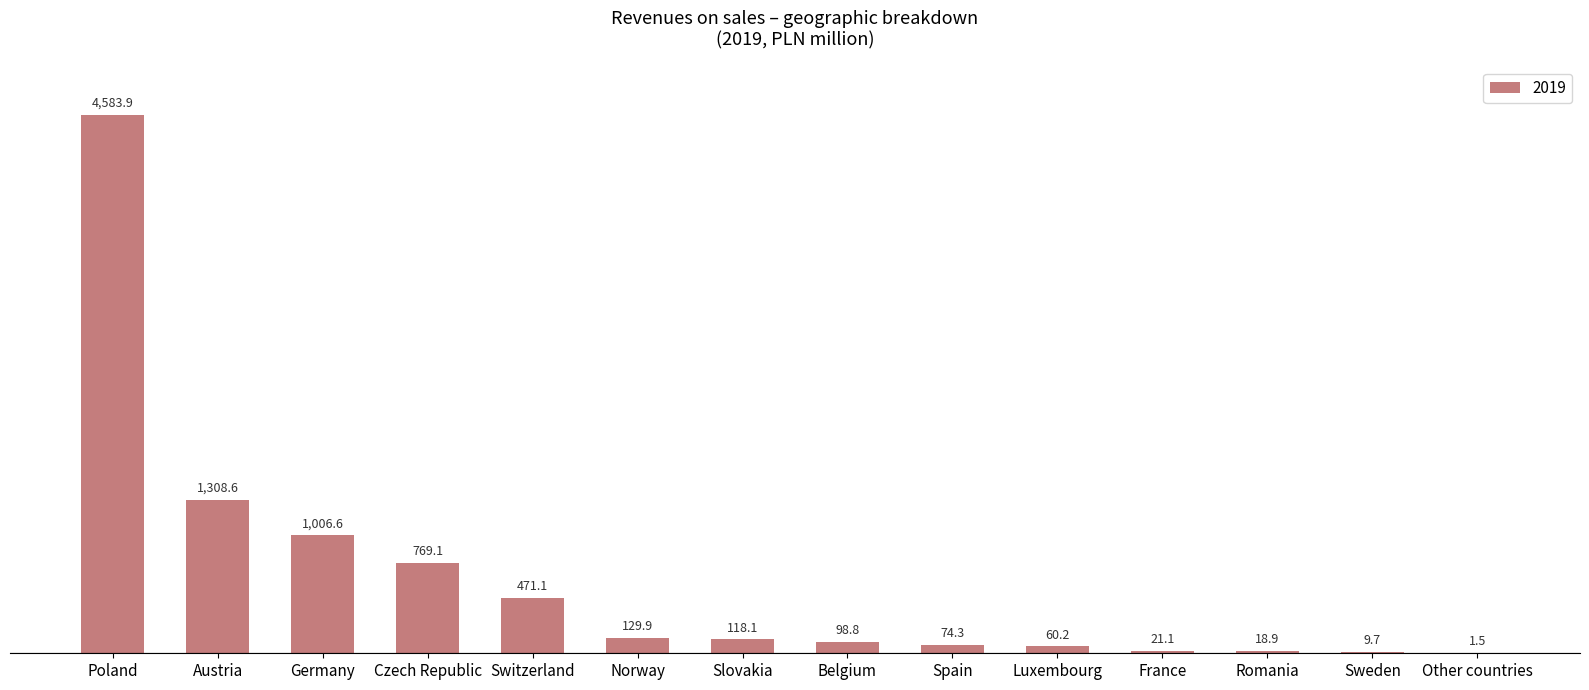

What is the sum of the values at Poland and Czech Republic?

5353.0